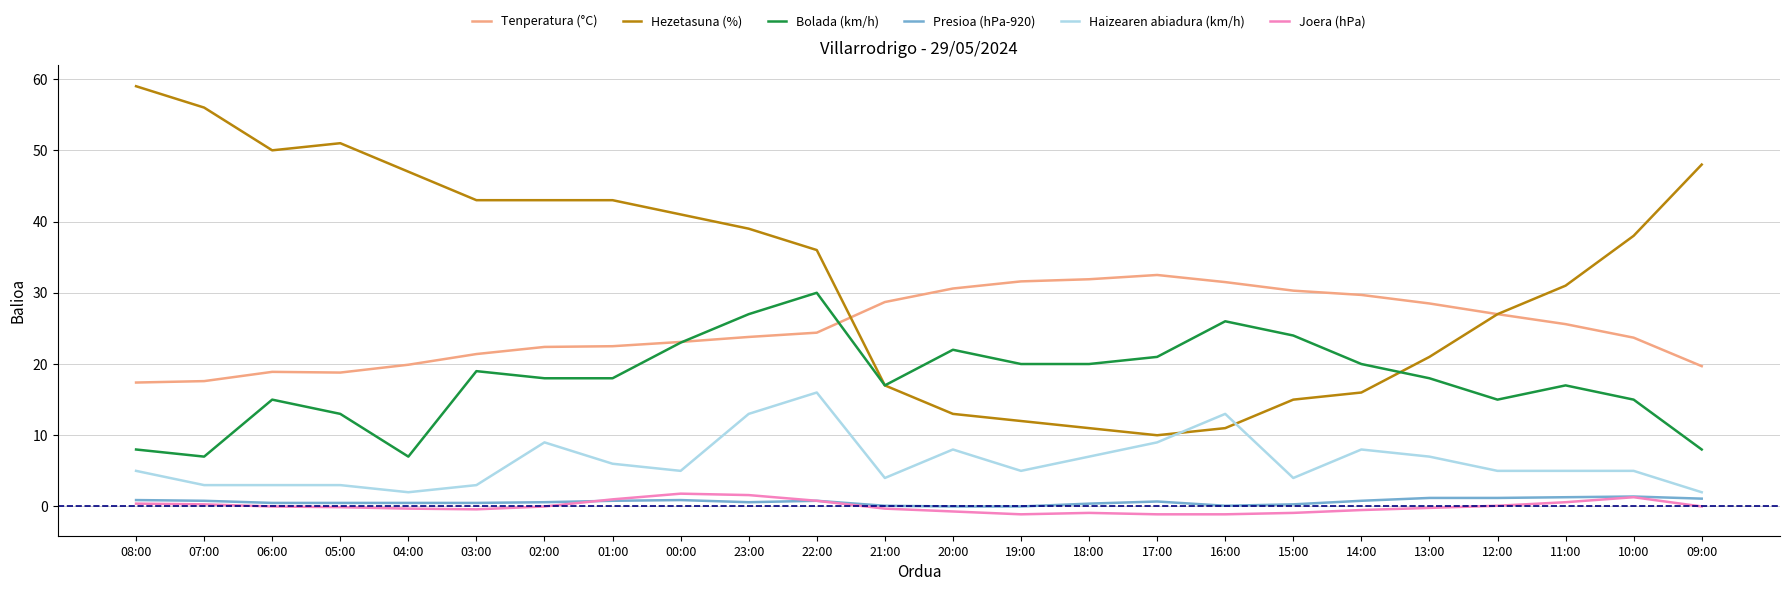

Does the chart have visible grid lines?

Yes